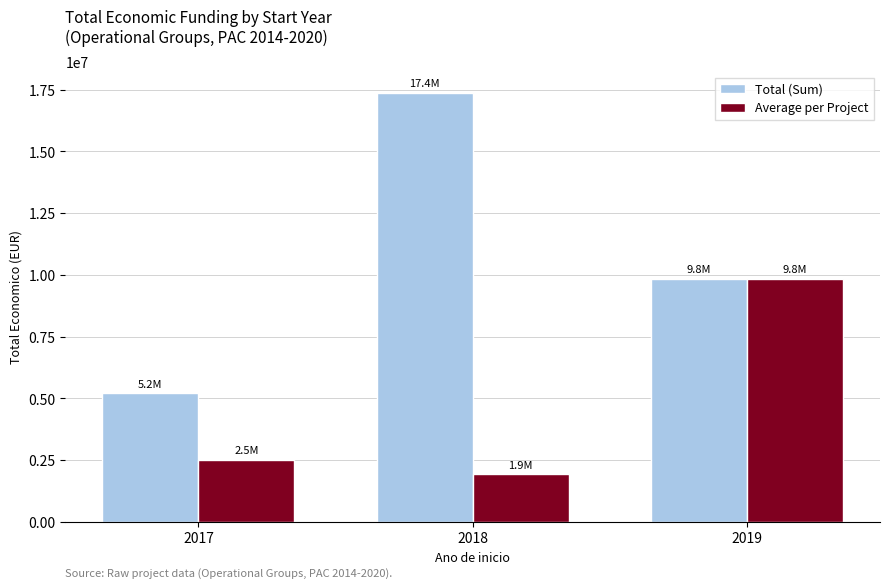

Reading right to left, list all the values displayed in this chart.

Total (Sum): 2019=9847932.0	2018=17379080.0	2017=5202160.0
Average per Project: 2019=9847932.0	2018=1930953.3	2017=2516080.0